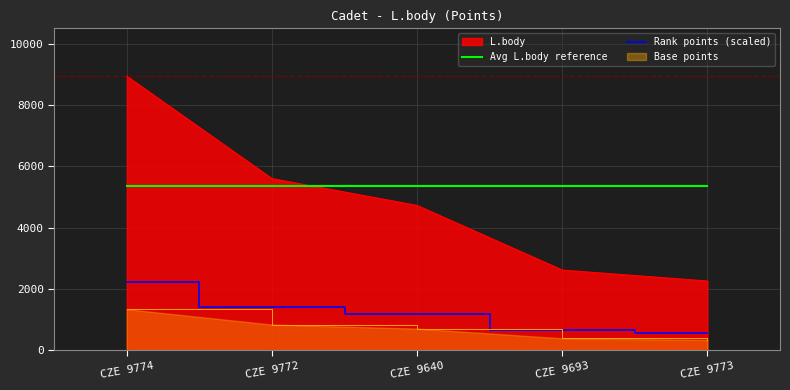

Count the number of categories in the chart.

5